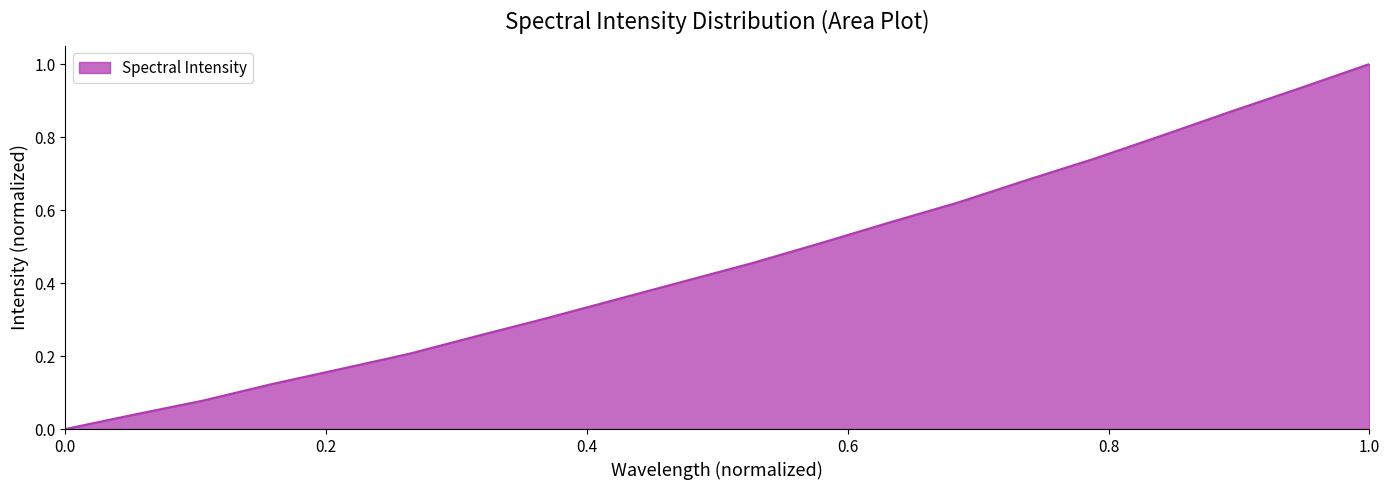

What is the difference between the maximum and second lowest values?

1.0